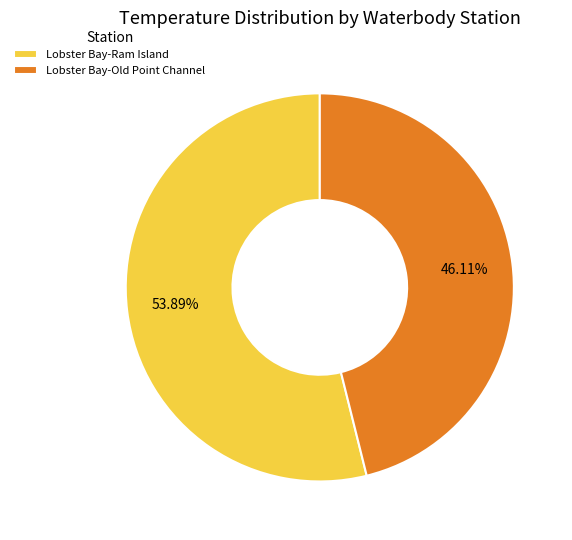

Count the number of slices in the pie.

2